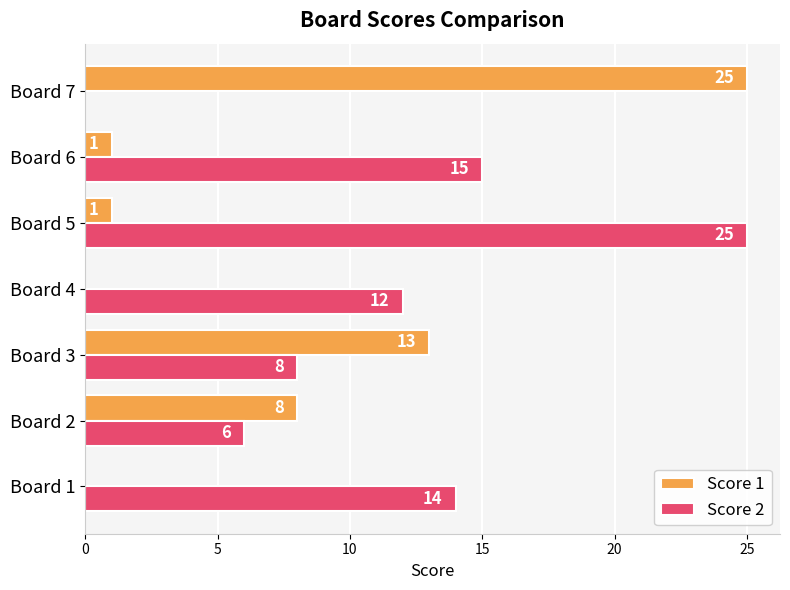

Read the Score 2 value at Board 1, to the nearest 10.

10